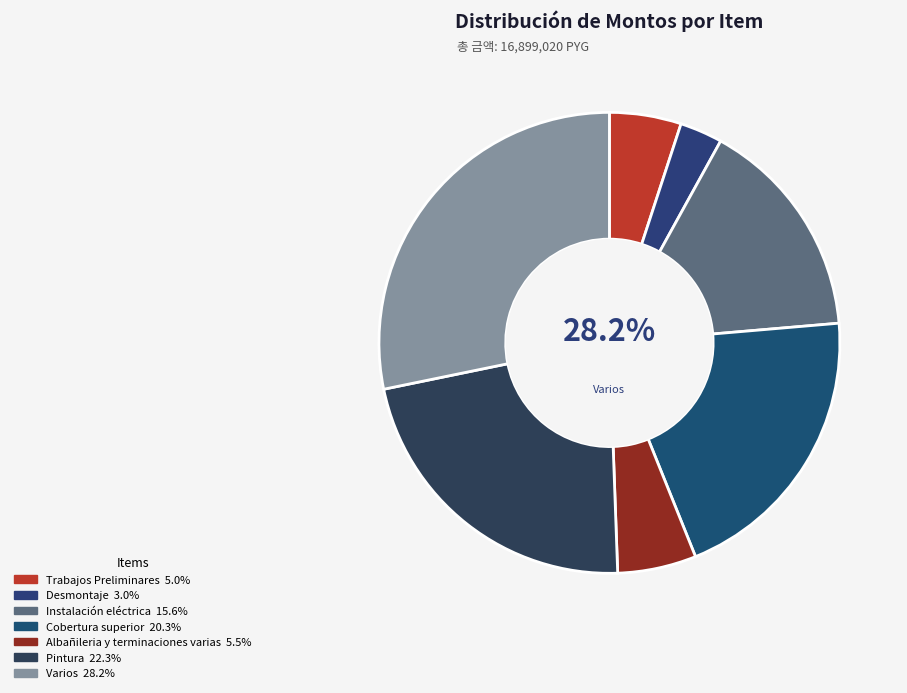

Is it true that Pintura is 14% of the pie?

False